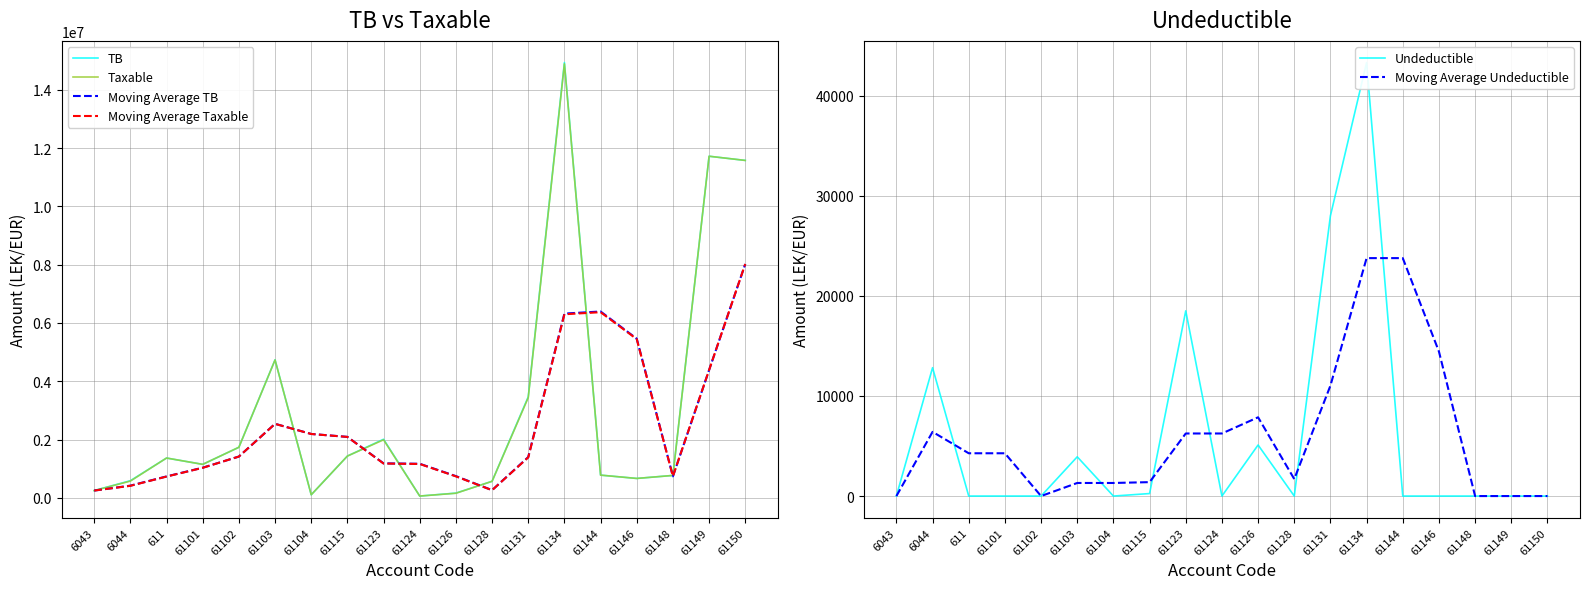

How many values in the TB series are below 1149043?

9